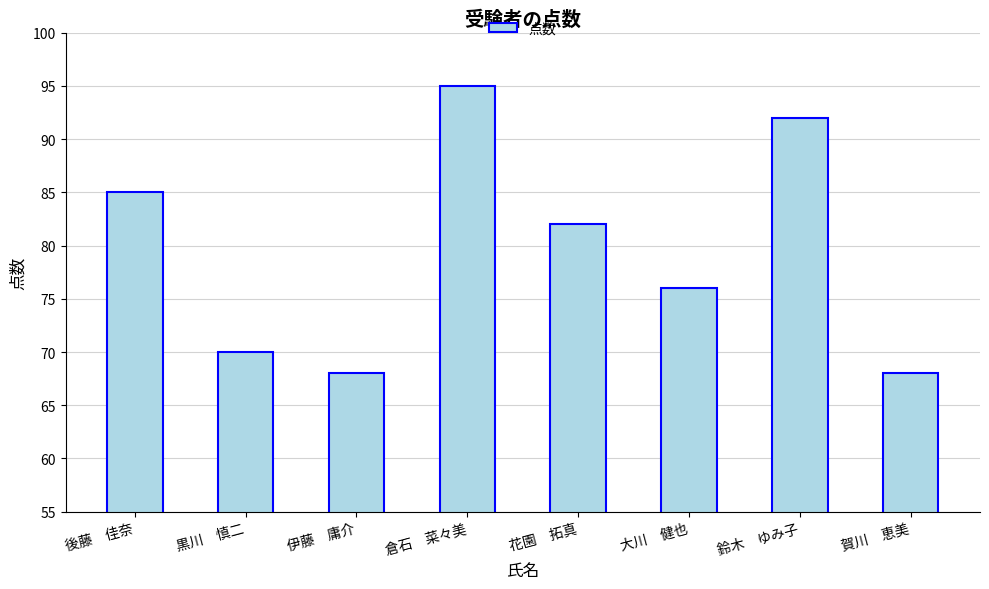

What is the change in value from 倉石　菜々美 to 賀川　恵美?

-27